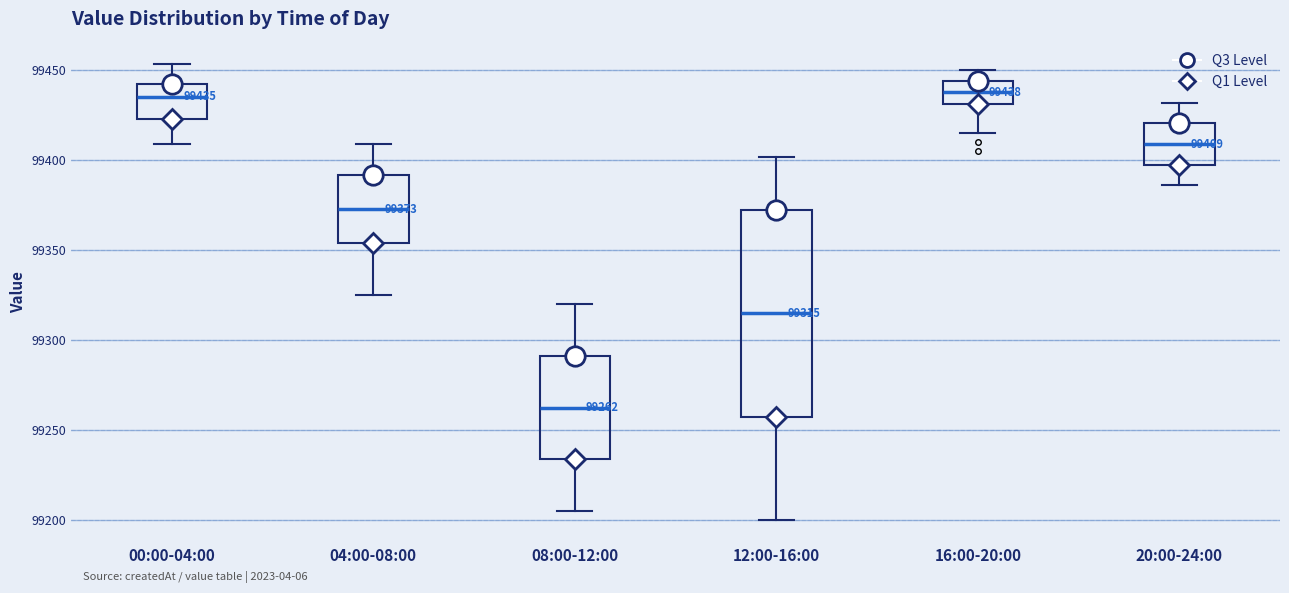

Which box is the tallest, from its lower edge to its upper edge?

12:00-16:00